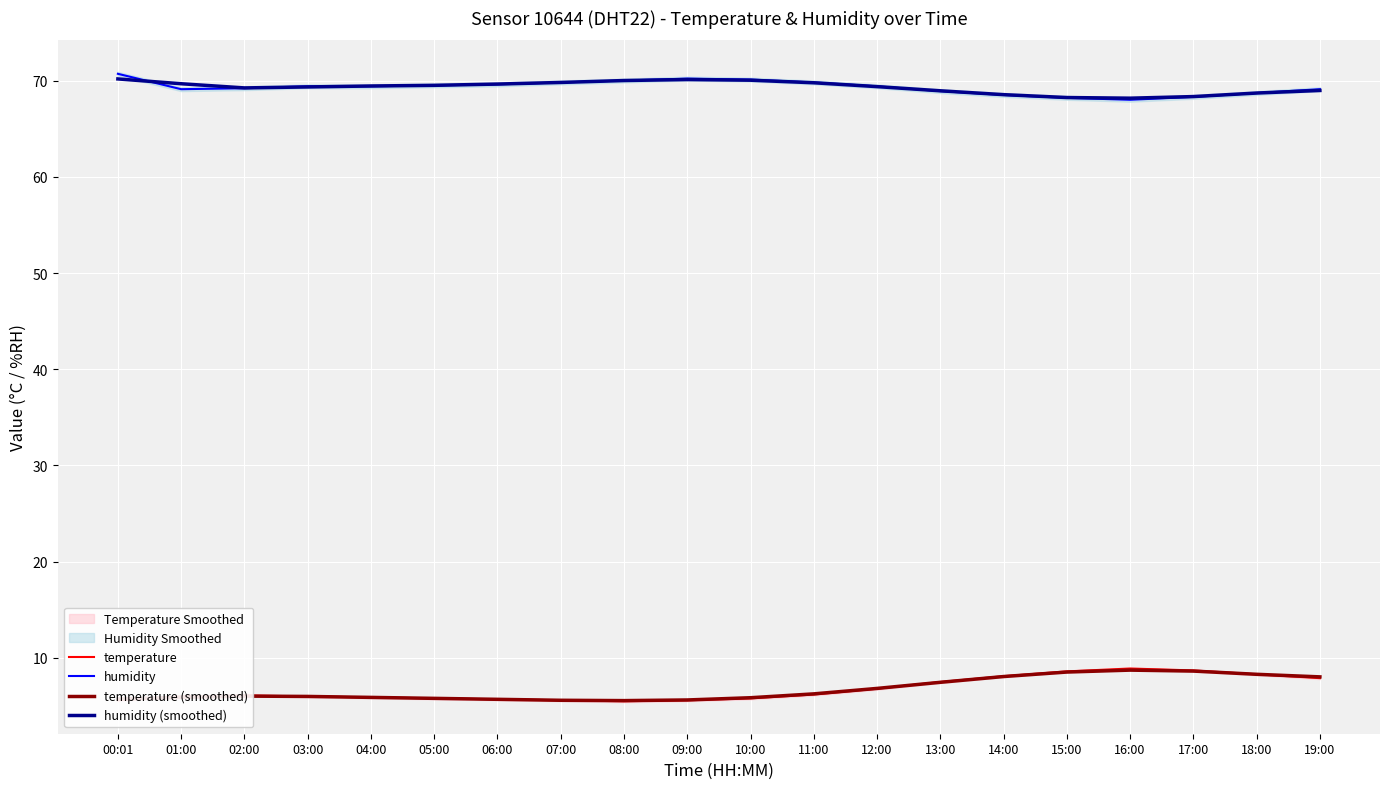

The humidity series shows 17.2 at 04:00. True or false?

False